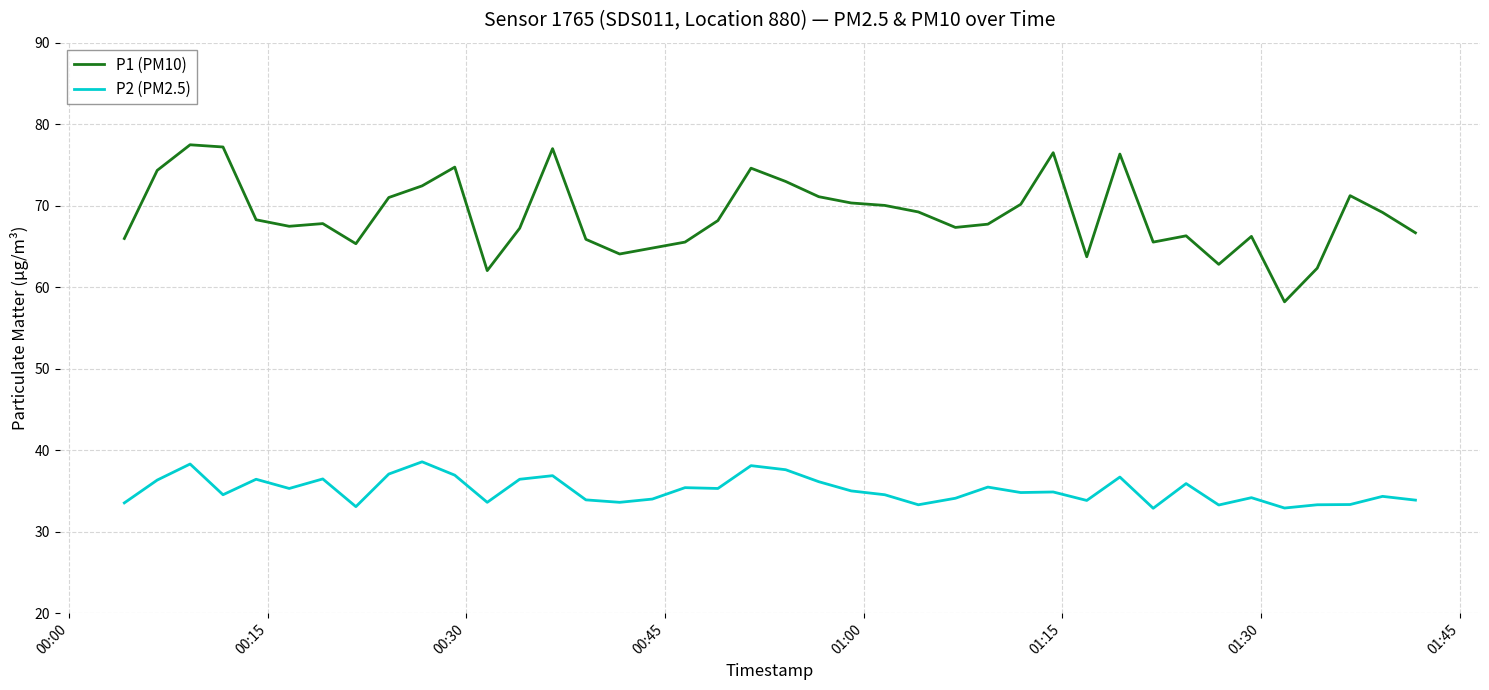

List the series in order of their peak value, highest first.

P1 (PM10), P2 (PM2.5)